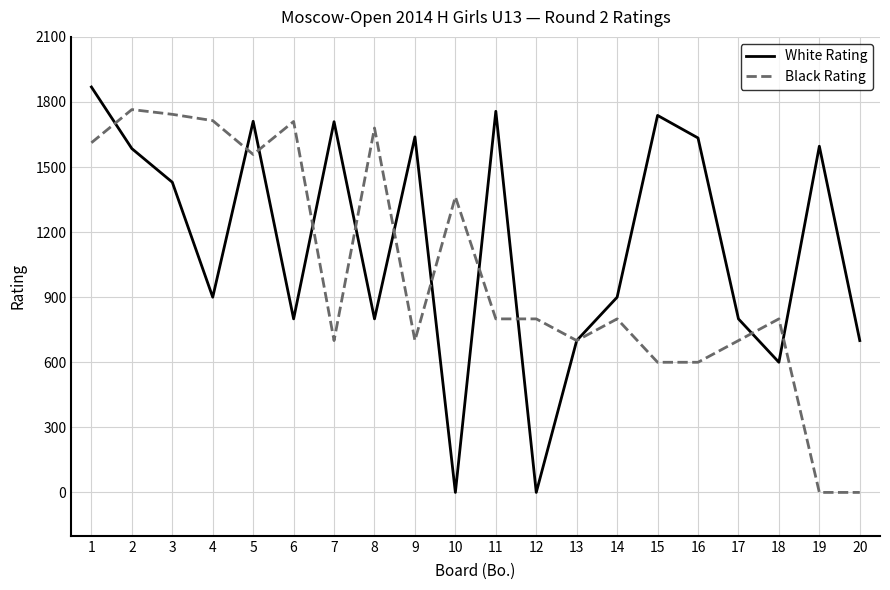

Where does the White Rating series first go above 1430?

1